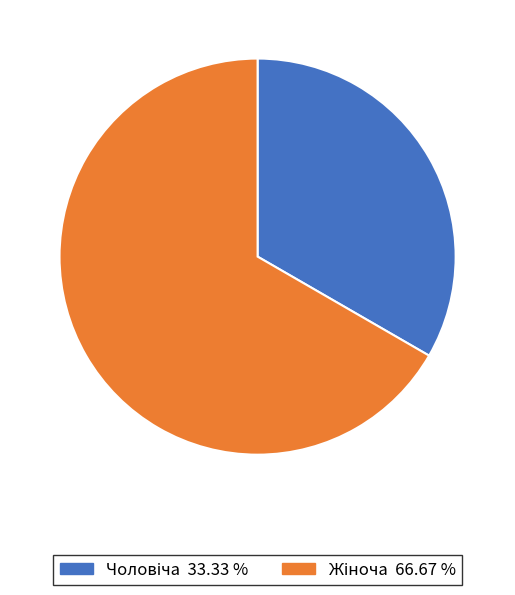

Is there a majority slice in this chart?

Yes